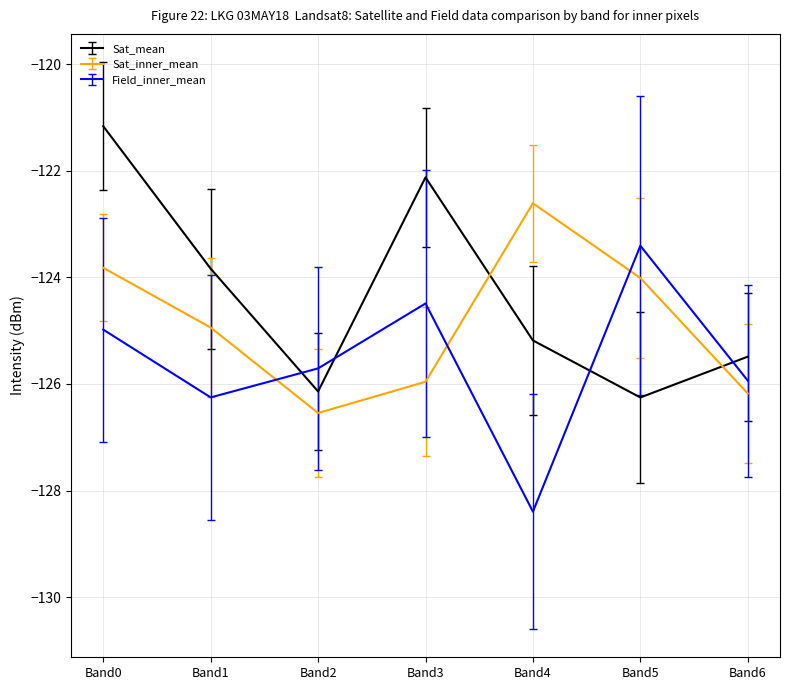

What is the difference between the maximum and minimum values in the Field_inner_mean series?

5.0